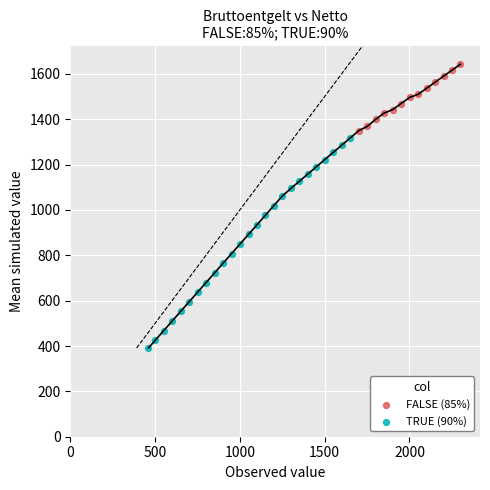

Which series has the largest Y range (max minus min)?

TRUE (90%)